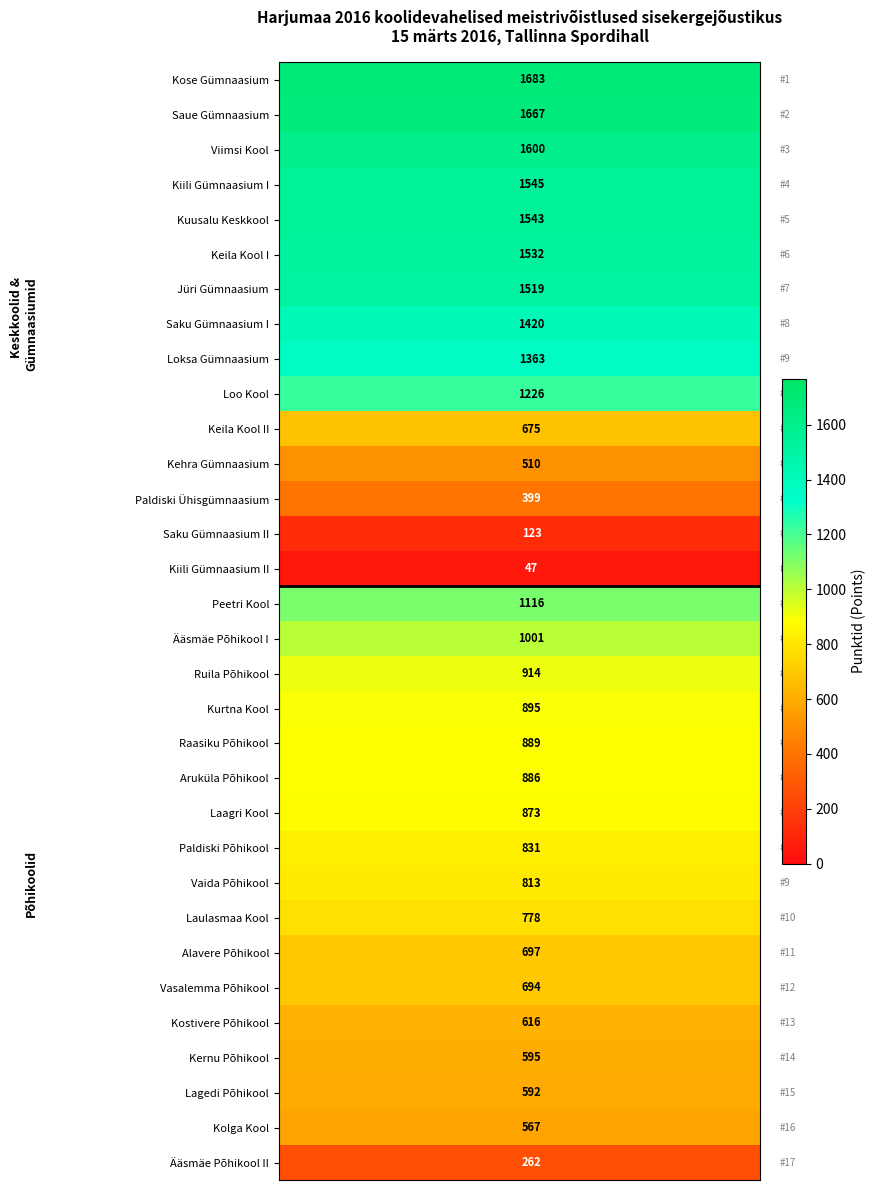

What is the spread (max minus min) of values at 0?

1636